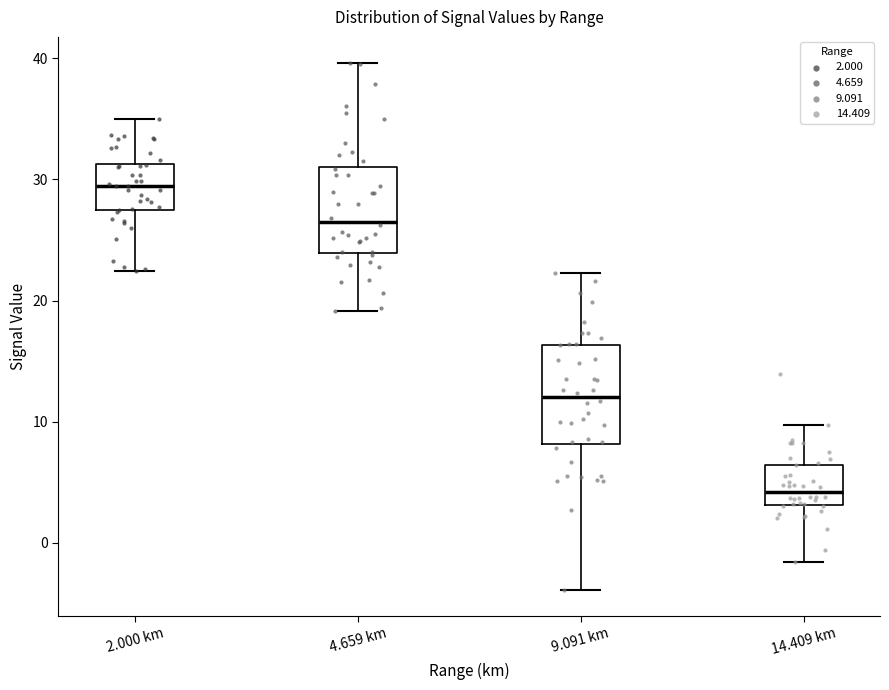

Which box's median line is the lowest?

14.409 km